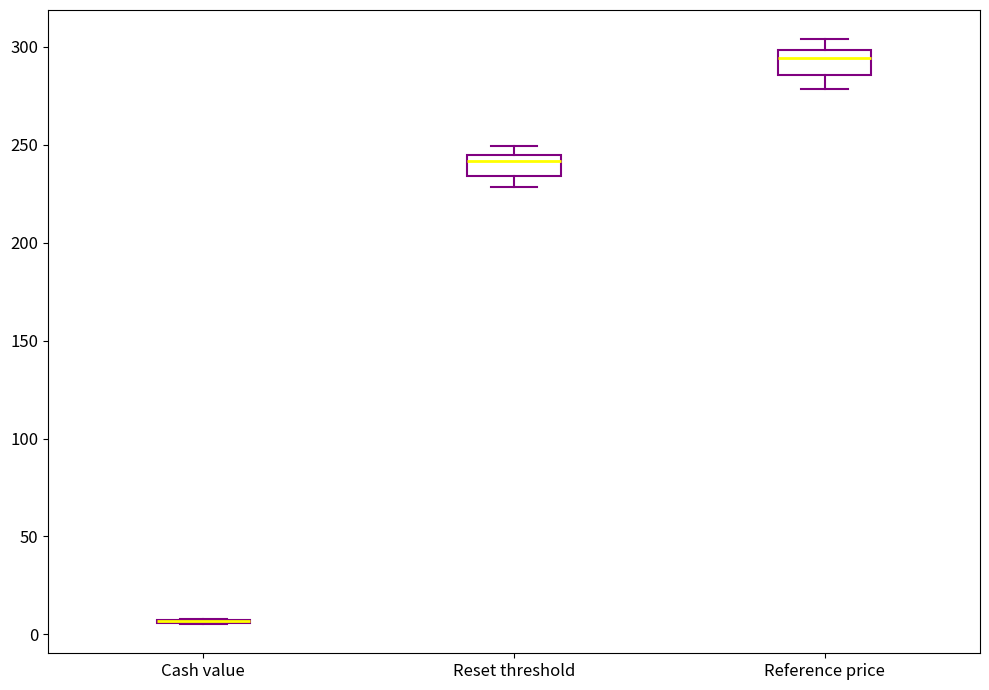

Reading left to right, read every box against the y-axis: the position of its median line, the range the box covers, and the ends of its whiskers. The values are not printed on the chart, so give them approximately, as read against the axis.

Cash value: box collapsed to a line at 5, whiskers 5 to 10
Reset threshold: median 240, box 235 to 245, whiskers 230 to 250
Reference price: median 295, box 285 to 300, whiskers 280 to 305